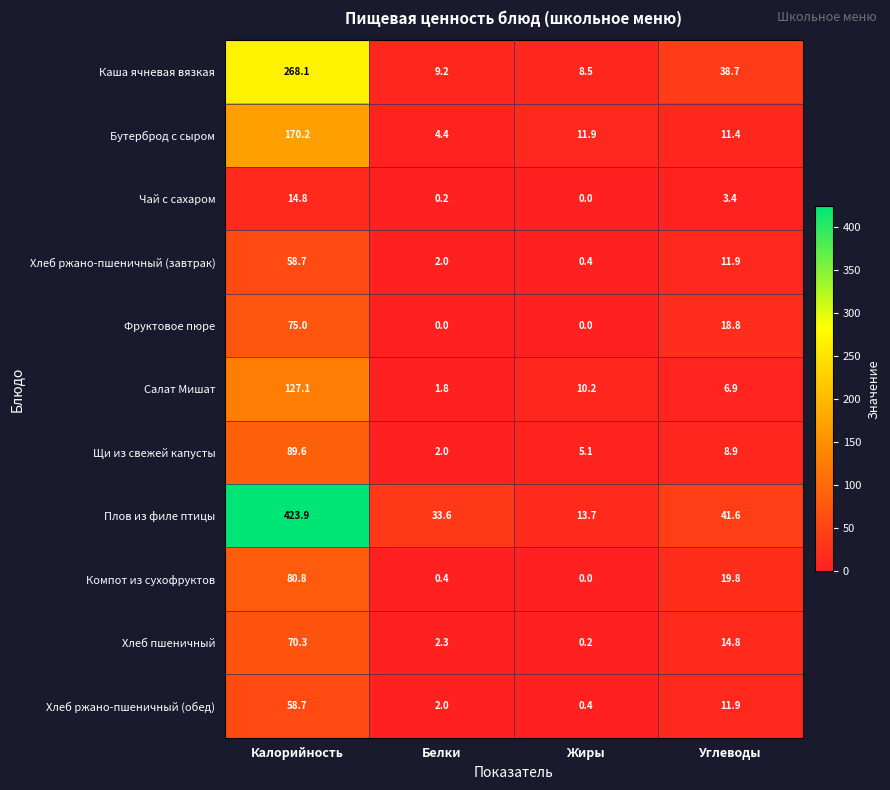

True or false: Хлеб пшеничный has a value of 2.3 at Белки.

True